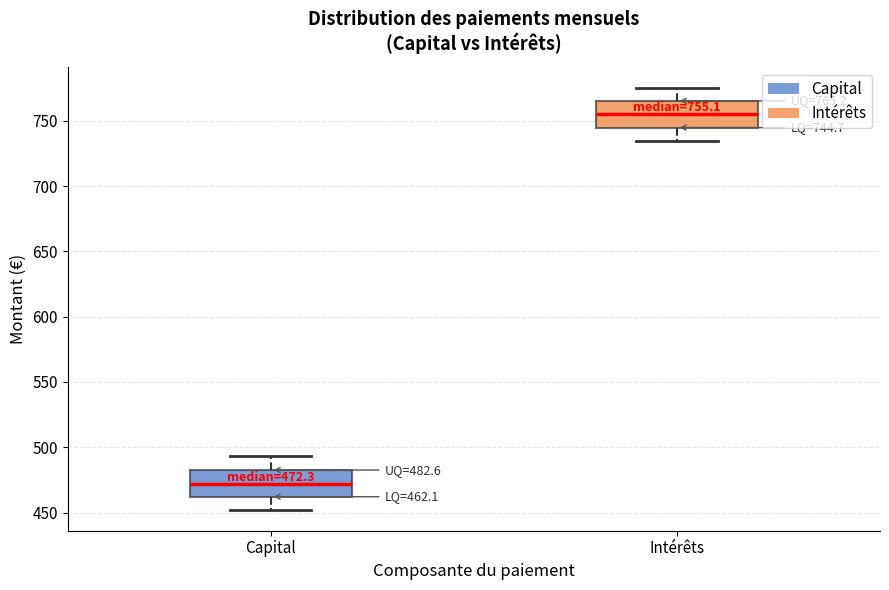

Which box's median line is the highest?

Intérêts